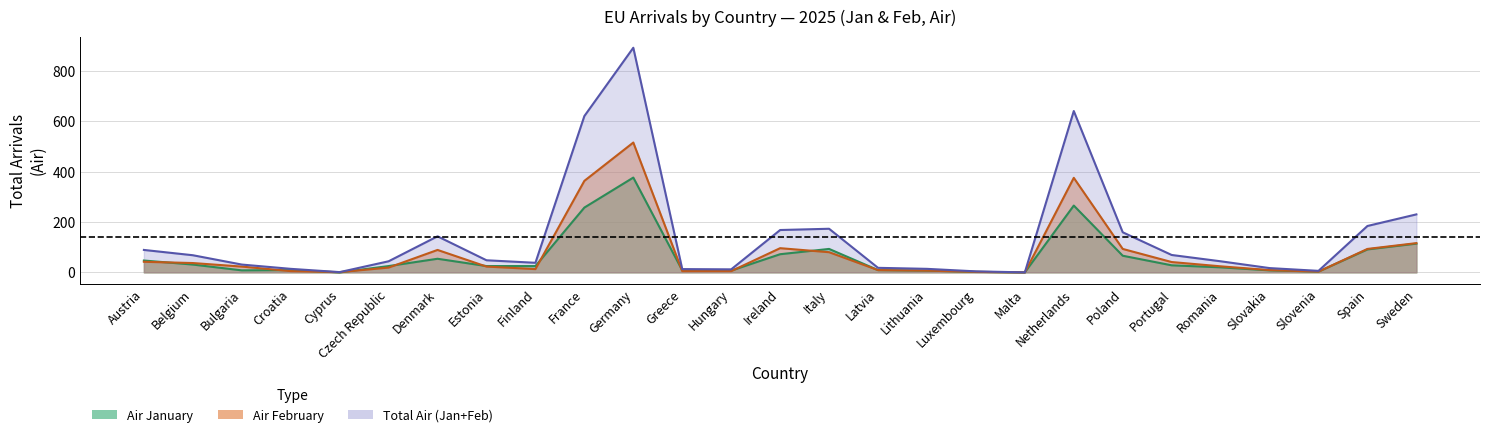

Which series has the largest range (max minus min)?

Air February